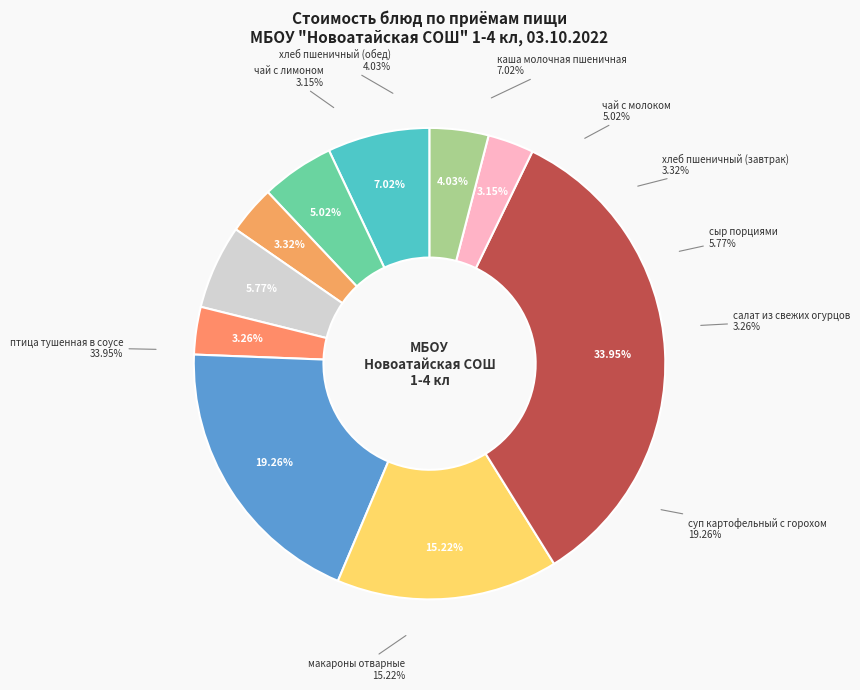

Approximately how many times larger is the value at салат из свежих огурцов compared to птица тушенная в соусе?

0.1